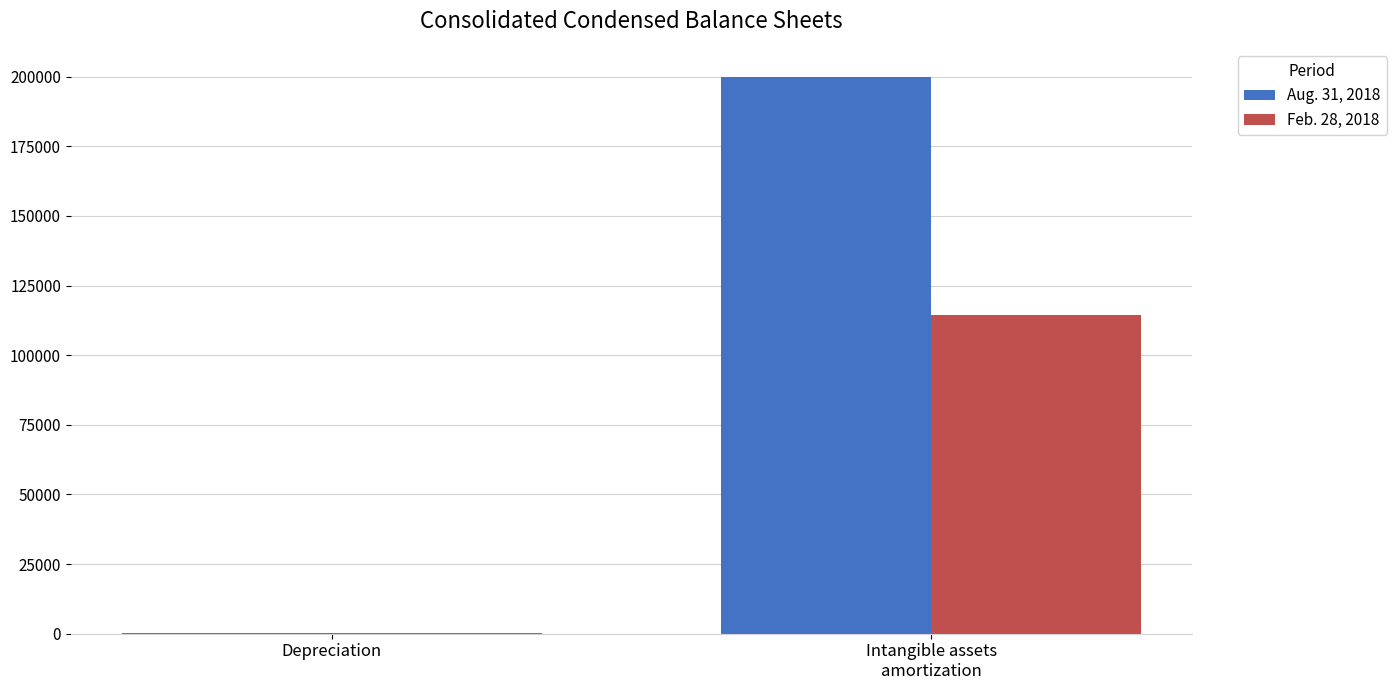

What are all the series names shown in the legend?

Aug. 31, 2018, Feb. 28, 2018